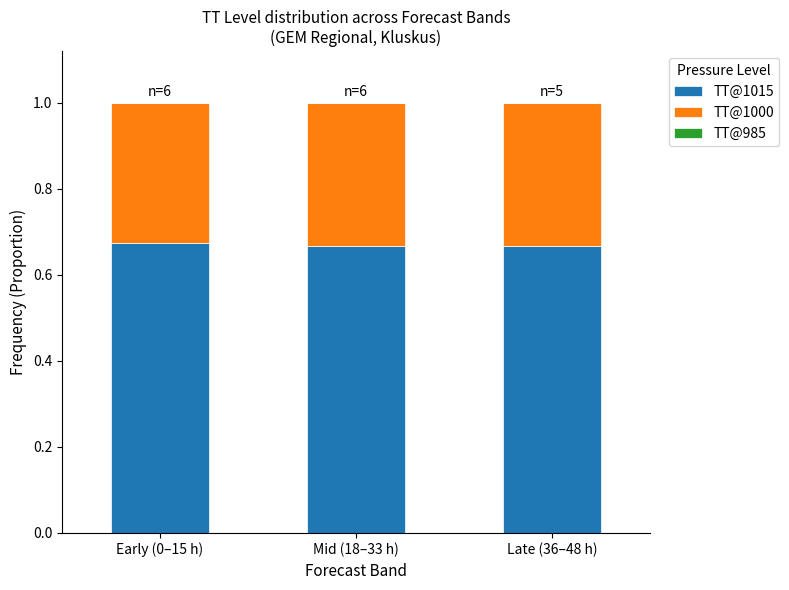

What is the total value across all series at Mid (18–33 h)?

1.0